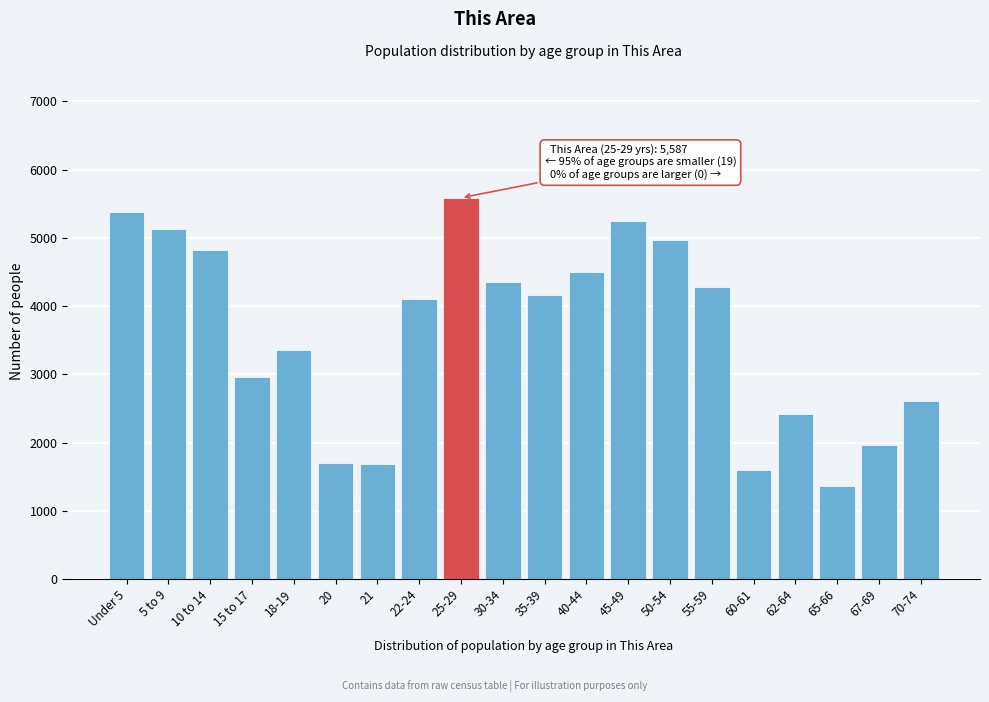

What is the greatest value displayed?

5587